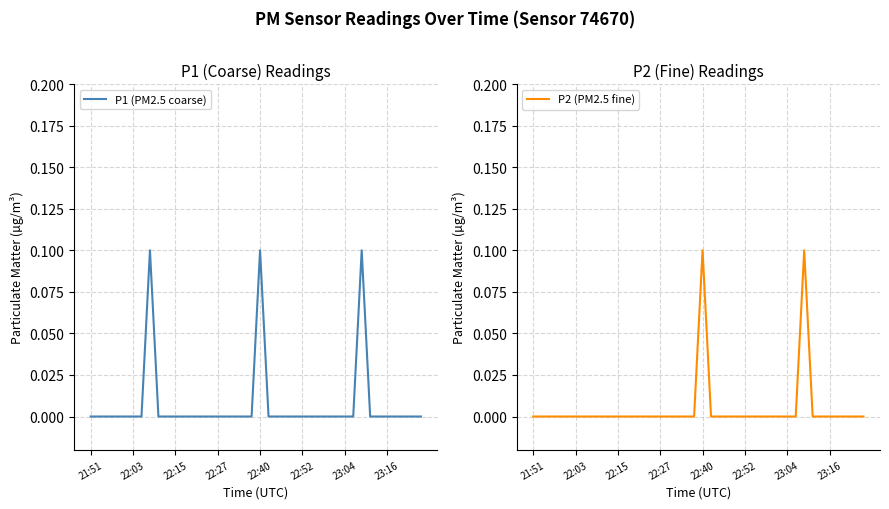

Is this an area chart (filled region under the line)?

No